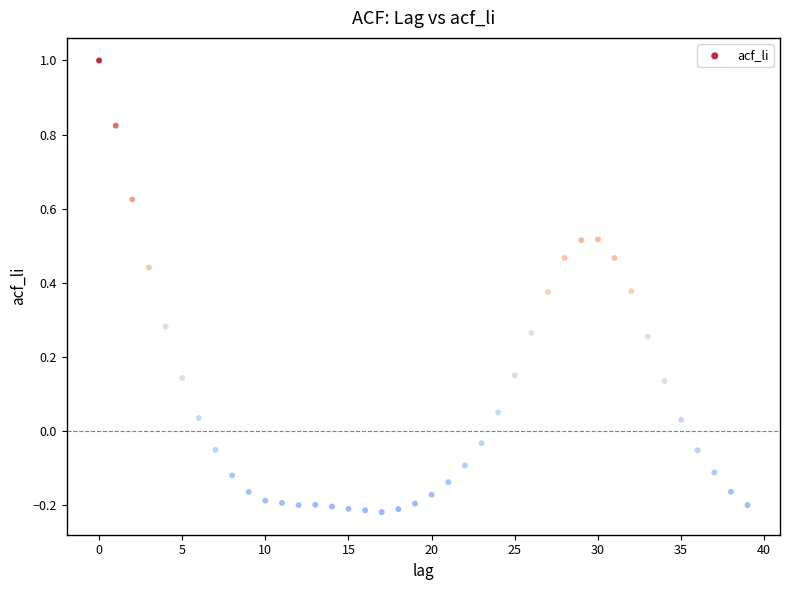

What is the range of Y values (max minus min)?

1.2